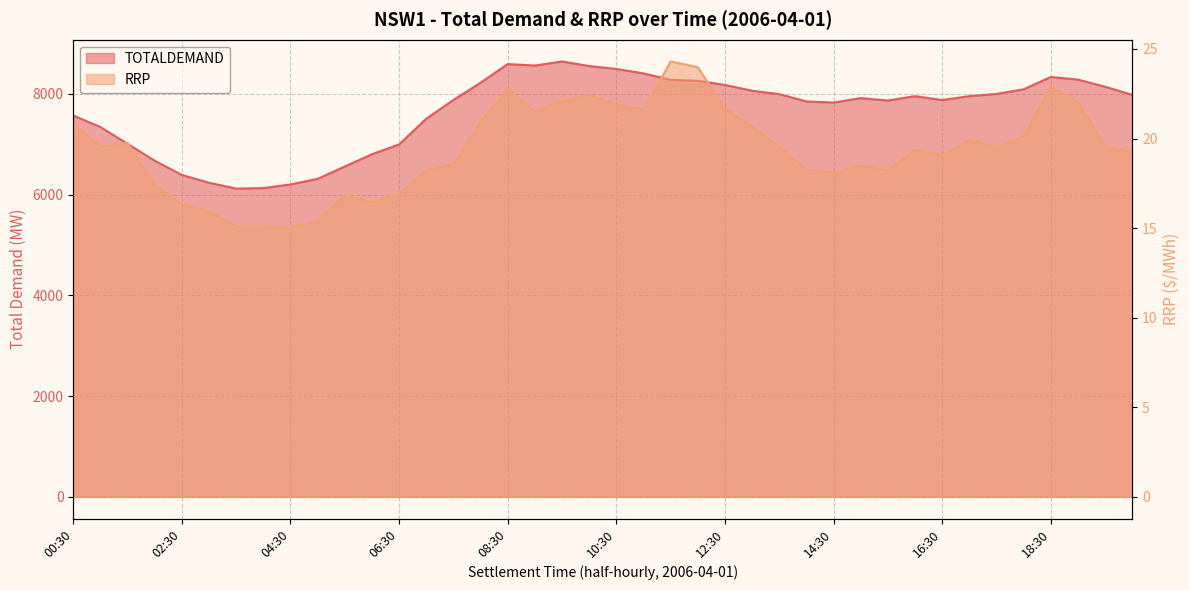

Reading left to right, what are all the values shown in this chart?

TOTALDEMAND: 00:30=7568.3	01:00=7339.8	01:30=7007.0	02:00=6670.5	02:30=6387.6	03:00=6234.5	03:30=6117.8	04:00=6127.7	04:30=6200.7	05:00=6311.8	05:30=6557.0	06:00=6799.5	06:30=6995.7	07:00=7505.4	07:30=7876.8	08:00=8219.4	08:30=8589.6	09:00=8560.8	09:30=8641.3	10:00=8550.4	10:30=8493.0	11:00=8404.9	11:30=8277.0	12:00=8257.4	12:30=8175.7	13:00=8060.8	13:30=7993.1	14:00=7848.0	14:30=7826.4	15:00=7914.0	15:30=7865.9	16:00=7952.9	16:30=7875.9	17:00=7953.3	17:30=7997.1	18:00=8088.9	18:30=8333.7	19:00=8281.7	19:30=8139.4	20:00=7979.2
RRP: 00:30=20.8	01:00=19.6	01:30=19.8	02:00=17.4	02:30=16.4	03:00=15.9	03:30=15.1	04:00=15.1	04:30=15.1	05:00=15.4	05:30=16.8	06:00=16.4	06:30=16.9	07:00=18.2	07:30=18.5	08:00=20.9	08:30=22.8	09:00=21.5	09:30=22.1	10:00=22.4	10:30=21.9	11:00=21.6	11:30=24.3	12:00=24.0	12:30=21.7	13:00=20.7	13:30=19.5	14:00=18.3	14:30=18.1	15:00=18.5	15:30=18.2	16:00=19.4	16:30=19.1	17:00=19.9	17:30=19.5	18:00=20.1	18:30=22.9	19:00=22.0	19:30=19.6	20:00=19.2